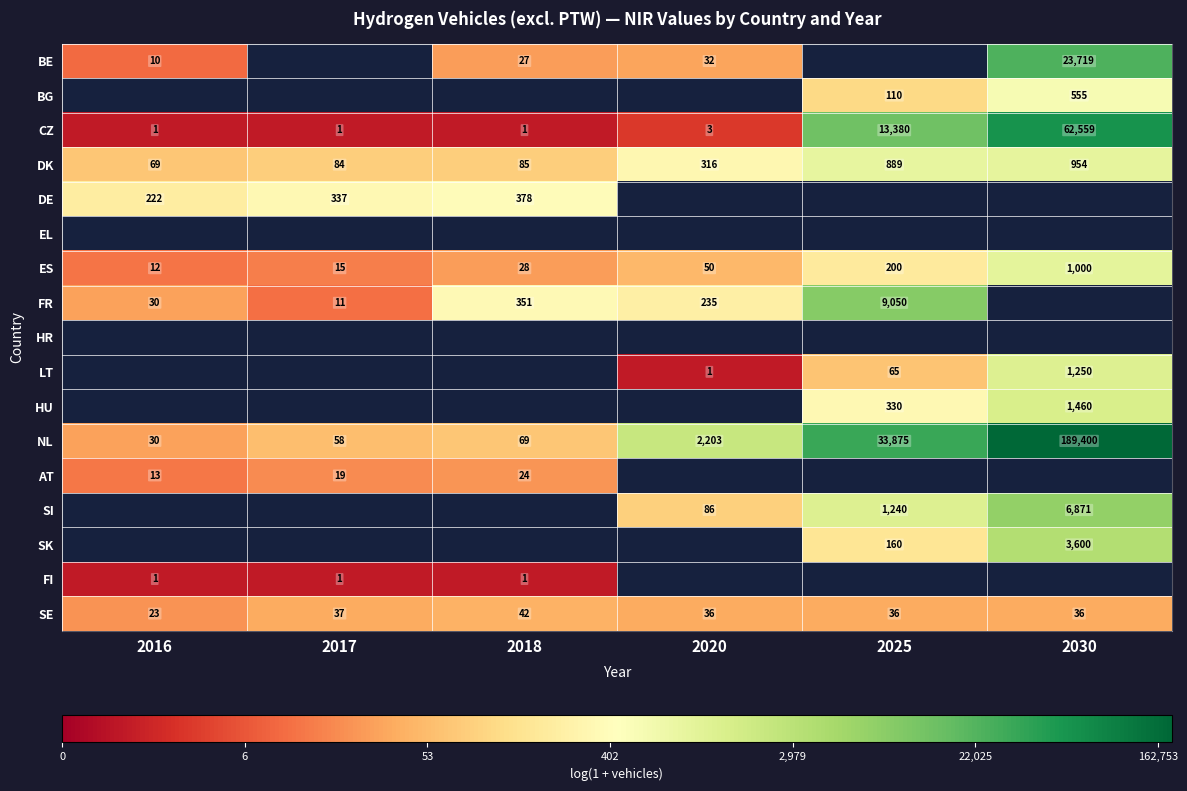

At which label is CZ closest to 5?

2020